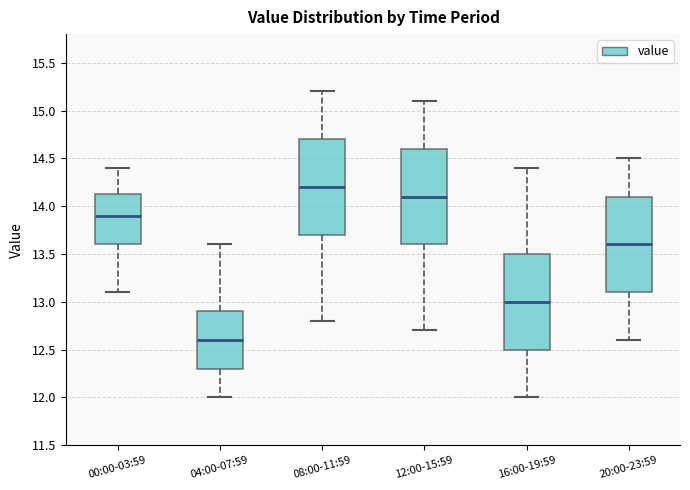

Reading left to right, read every box against the y-axis: the position of its median line, the range the box covers, and the ends of its whiskers. The values are not printed on the chart, so give them approximately, as read against the axis.

00:00-03:59: median 13.90, box 13.60 to 14.15, whiskers 13.10 to 14.40
04:00-07:59: median 12.60, box 12.30 to 12.90, whiskers 12.00 to 13.60
08:00-11:59: median 14.20, box 13.70 to 14.70, whiskers 12.80 to 15.20
12:00-15:59: median 14.10, box 13.60 to 14.60, whiskers 12.70 to 15.10
16:00-19:59: median 13.00, box 12.50 to 13.50, whiskers 12.00 to 14.40
20:00-23:59: median 13.60, box 13.10 to 14.10, whiskers 12.60 to 14.50